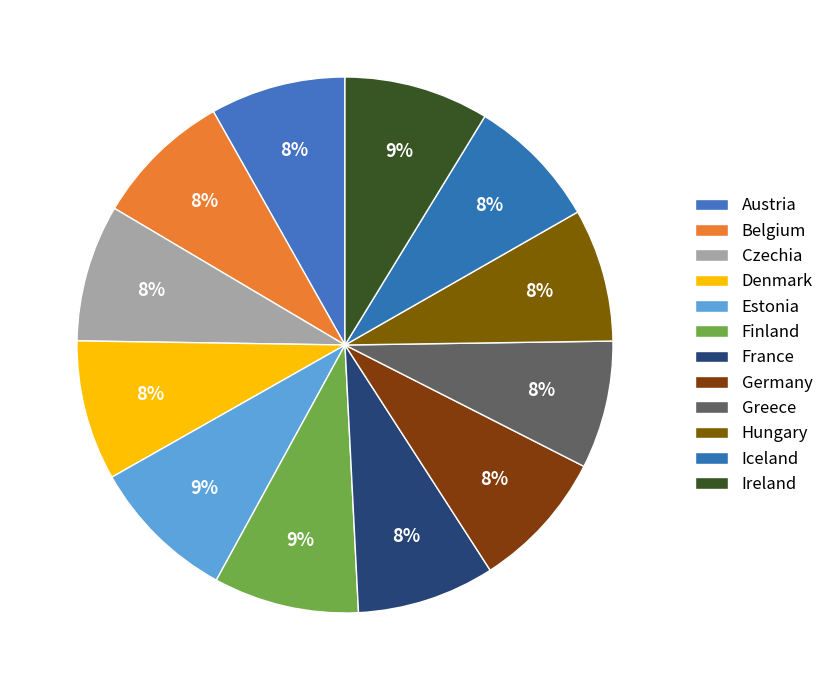

To the nearest percent, what is the difference between the largest and smallest slice percentages?

1%